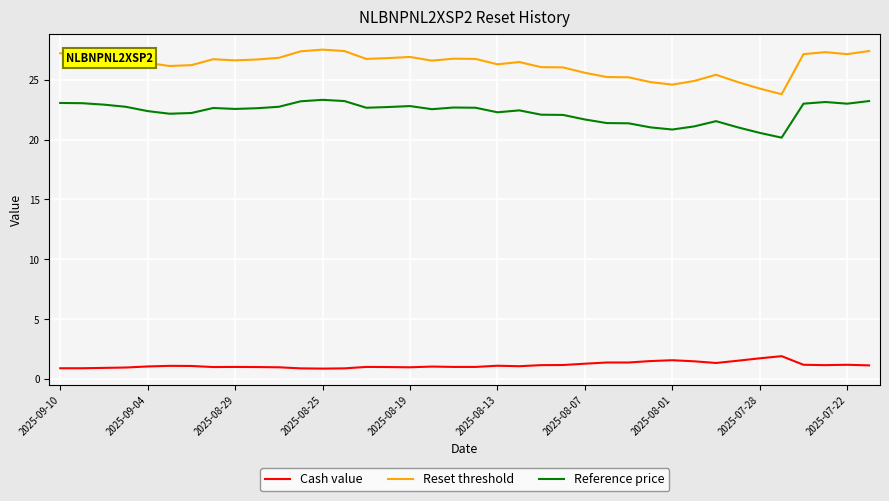

Which series has the largest total across all categories?

Reset threshold